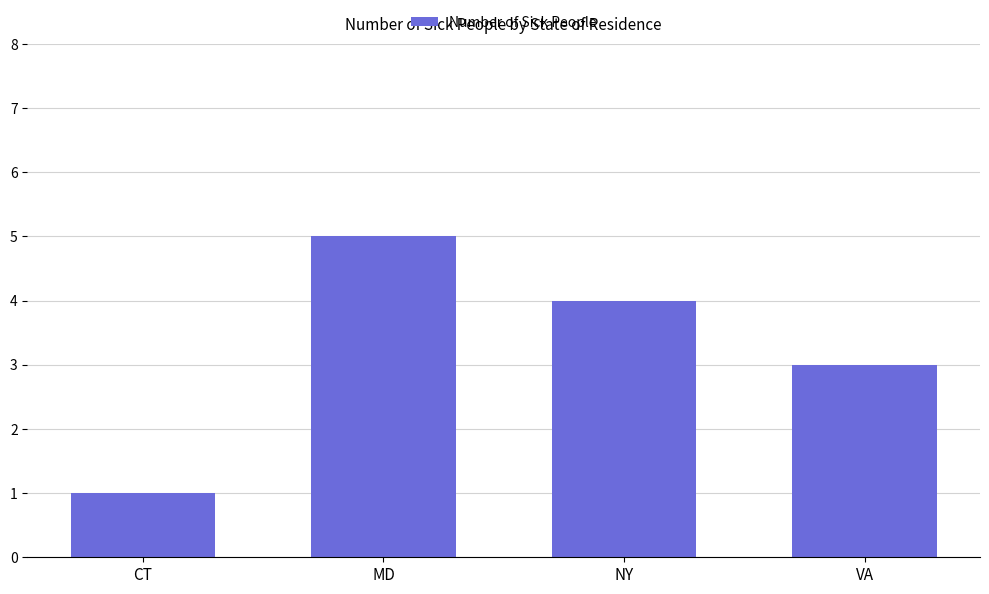

What is the label of the 4th bar from the right?

CT